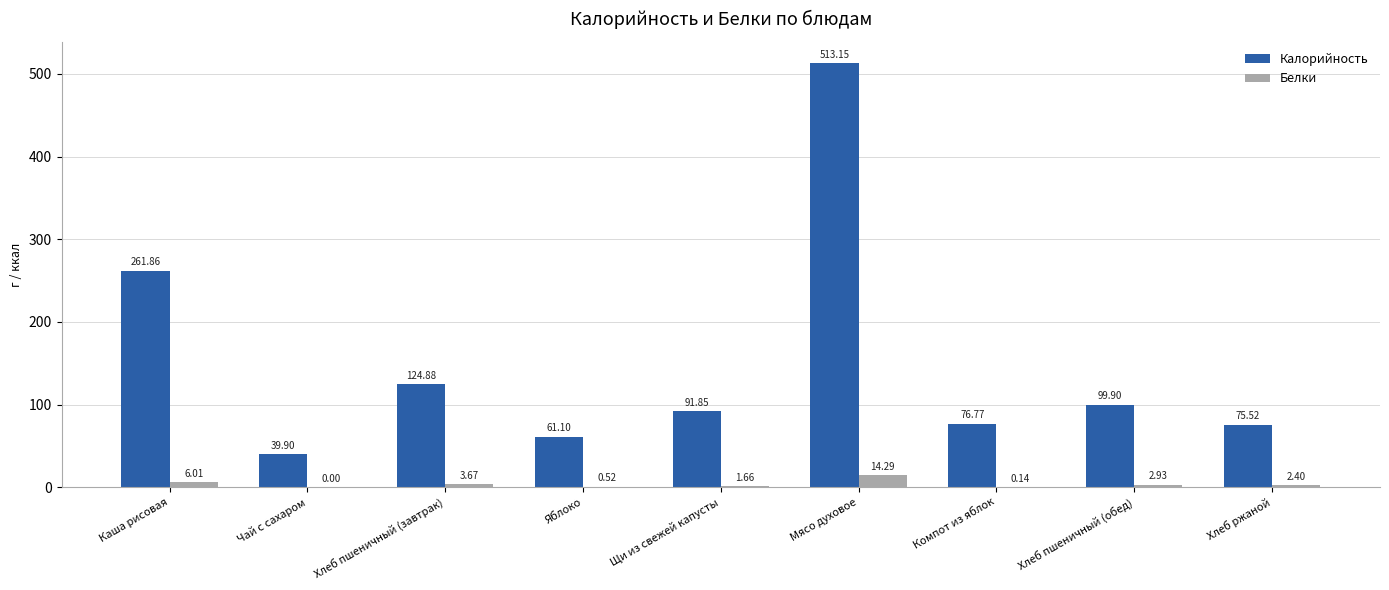

Is the value of Калорийность at Щи из свежей капусты greater than the value of Белки at Мясо духовое?

Yes